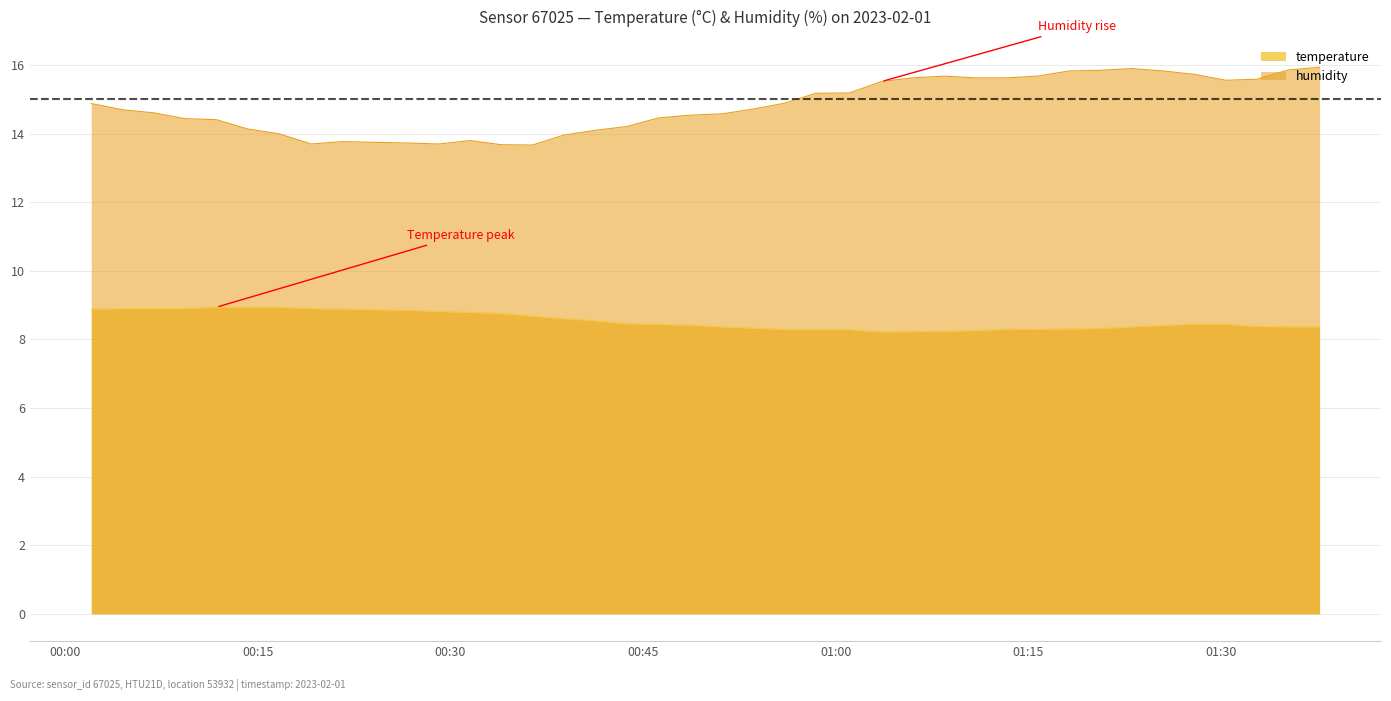

Rank the series by their maximum value, from highest to lowest.

humidity, temperature